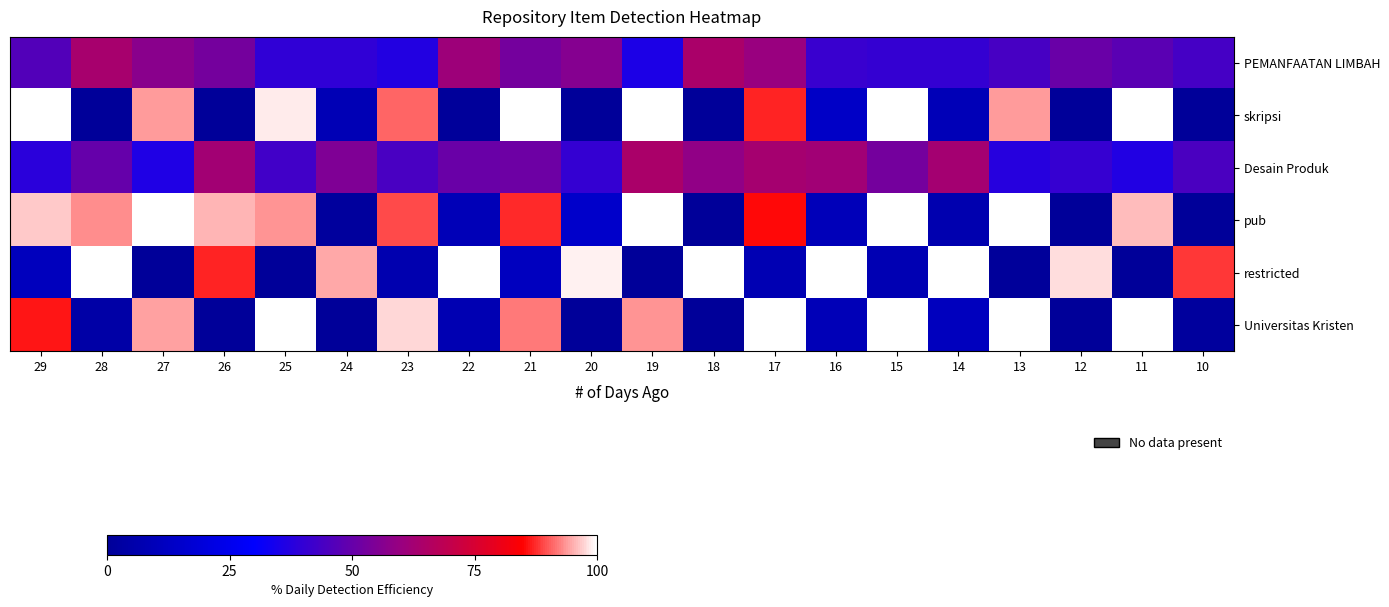

Which series changed the most between 29 and 22?

skripsi